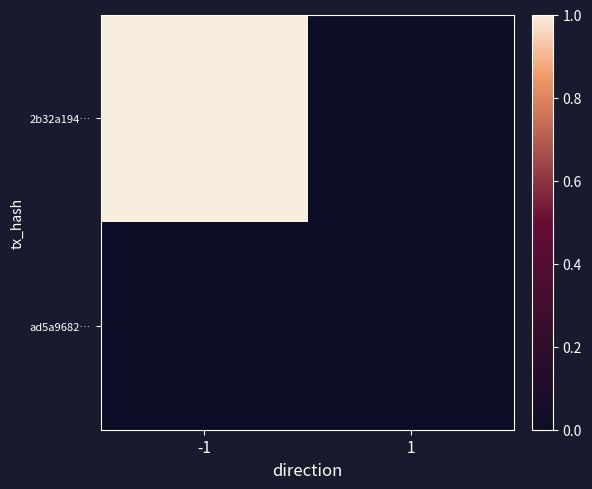

Which has a higher value, 1 or -1?

-1